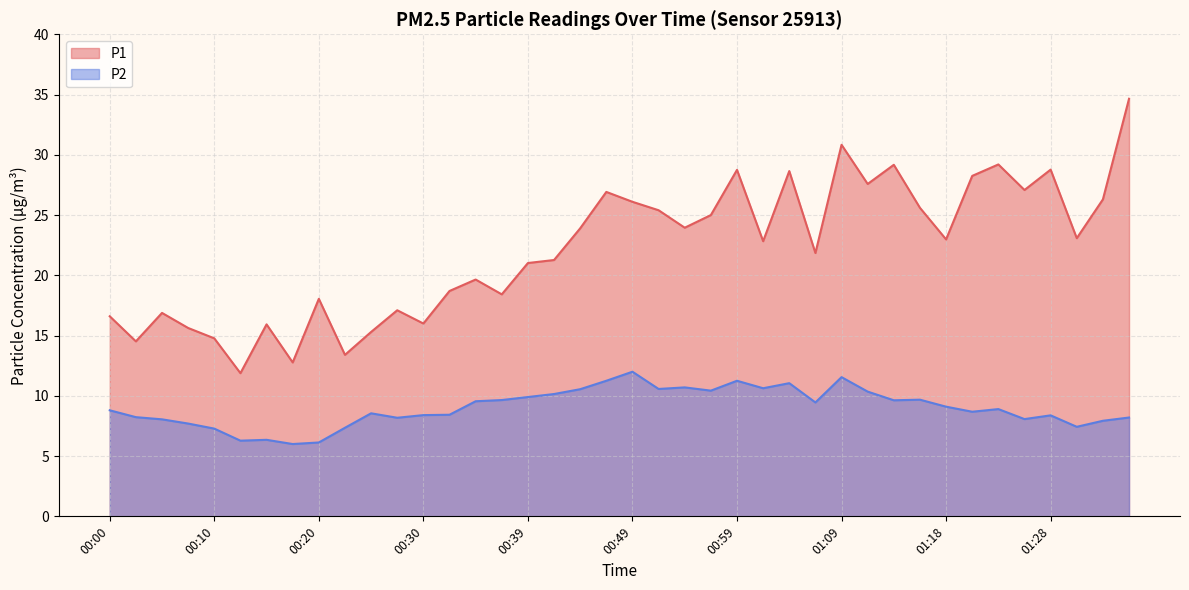

What is the average value of the P1 series?

22.1